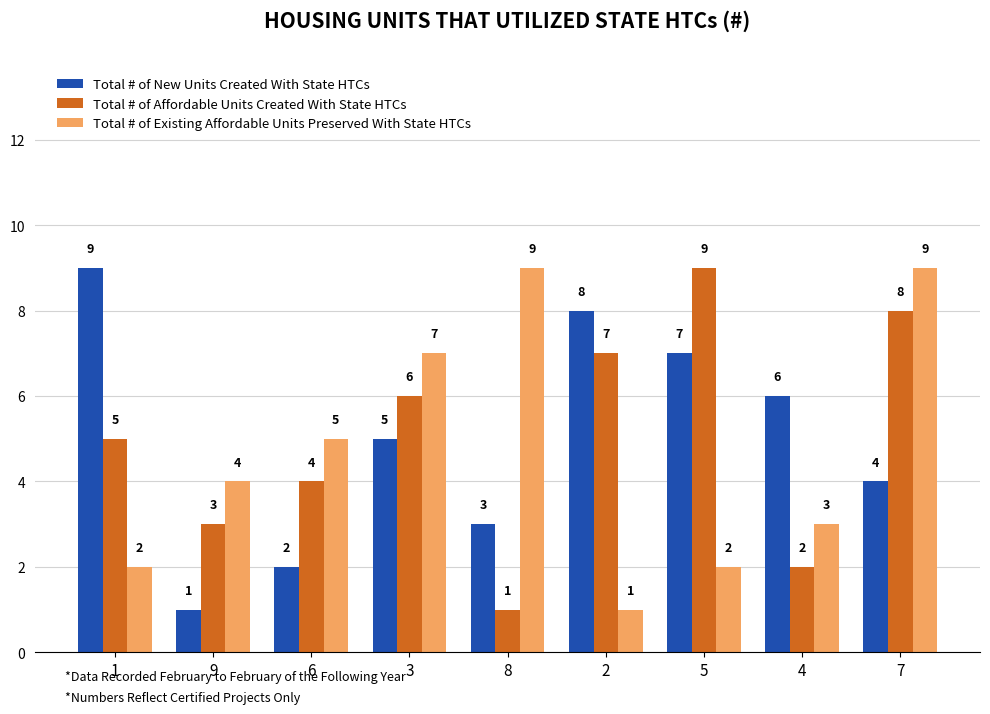

At how many categories does at least one series exceed 3?

9